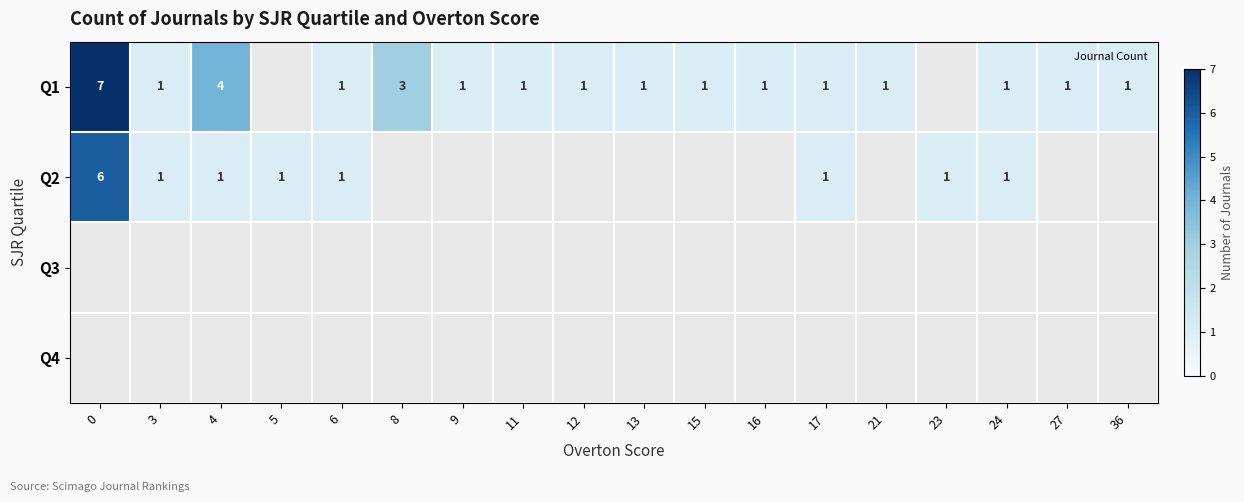

At which category does the chart reach its minimum across all series?

3